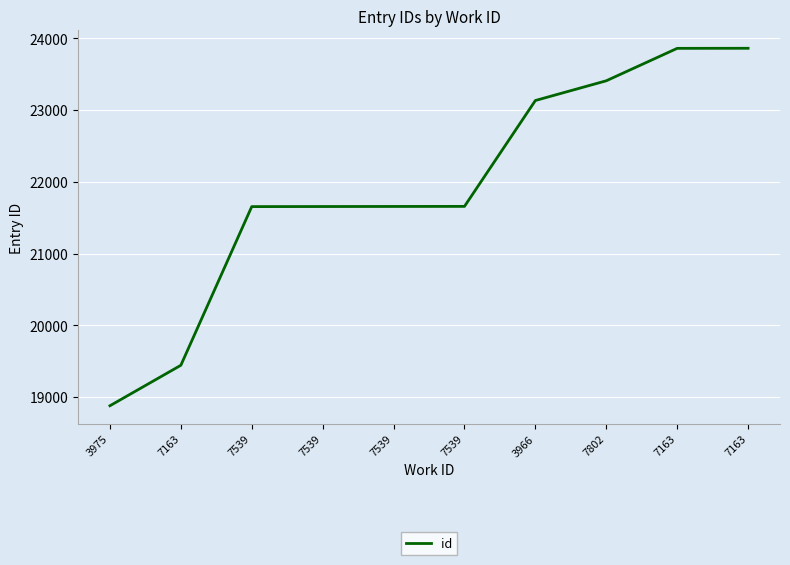

True or false: the data has more than 1 interior local peaks.

False